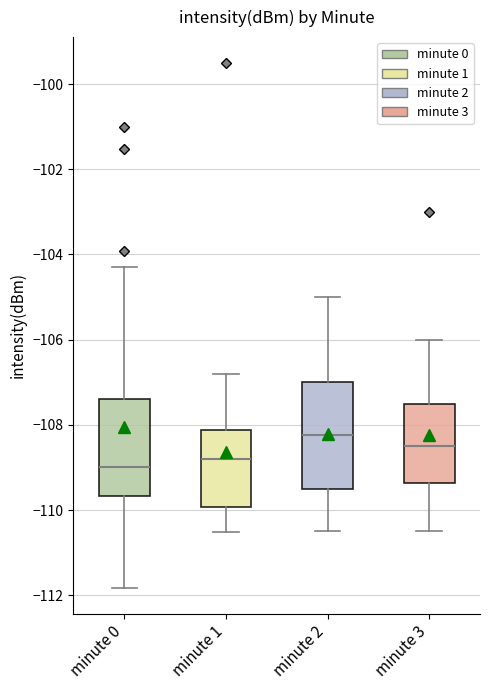

Reading left to right, transcribe this box plot: for each box, give where its median line is, the range the box spans, and where its two whiskers end, as read against the y-axis. The values are not printed on the chart, so give them approximately, as read against the axis.

minute 0: median -109.0, box -109.6 to -107.4, whiskers -111.8 to -104.2
minute 1: median -108.8, box -110.0 to -108.2, whiskers -110.6 to -106.8
minute 2: median -108.2, box -109.4 to -107.0, whiskers -110.4 to -105.0
minute 3: median -108.4, box -109.4 to -107.4, whiskers -110.4 to -106.0